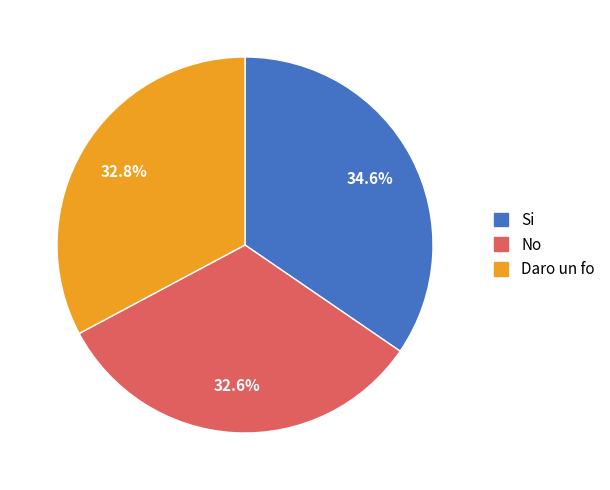

How many segments does this pie chart have?

3